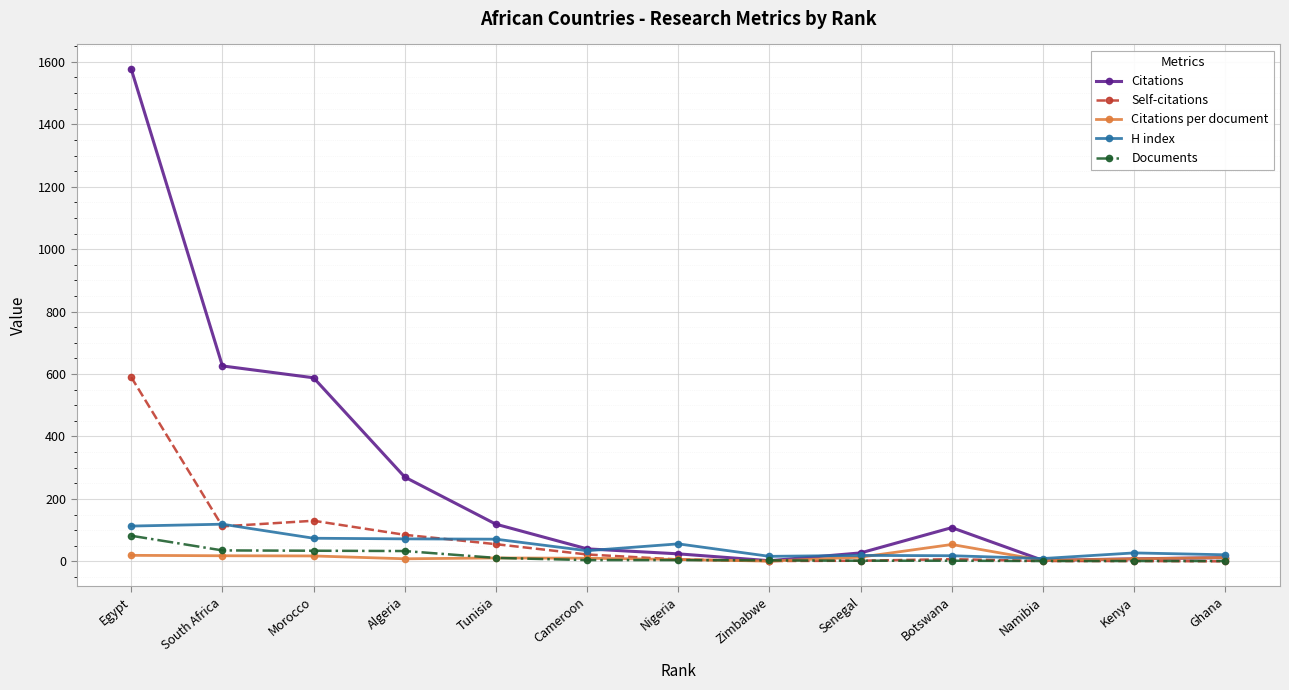

What are all the series names shown in the legend?

Citations, Self-citations, Citations per document, H index, Documents